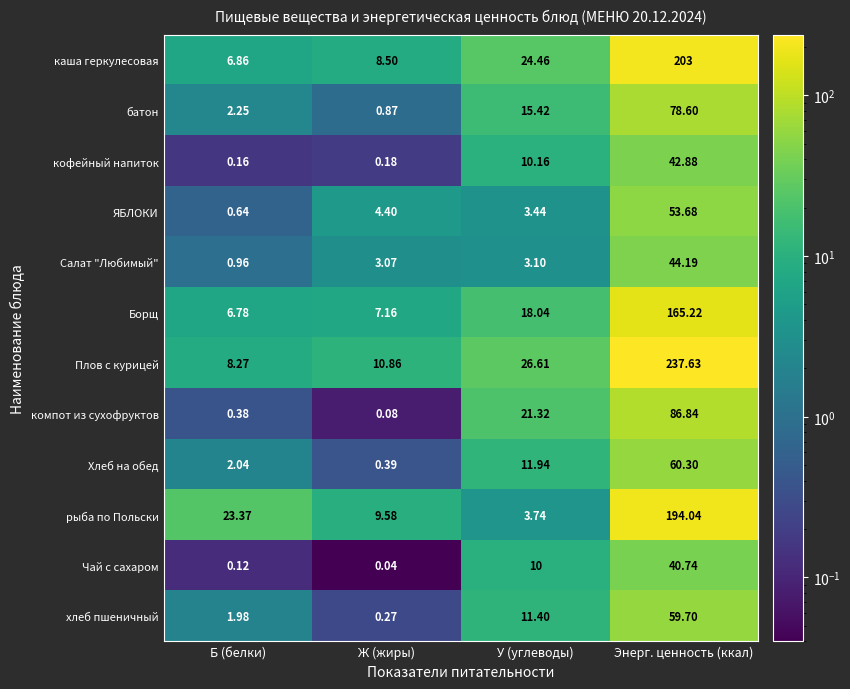

At which label is Салат "Любимый" closest to 22?

У (углеводы)